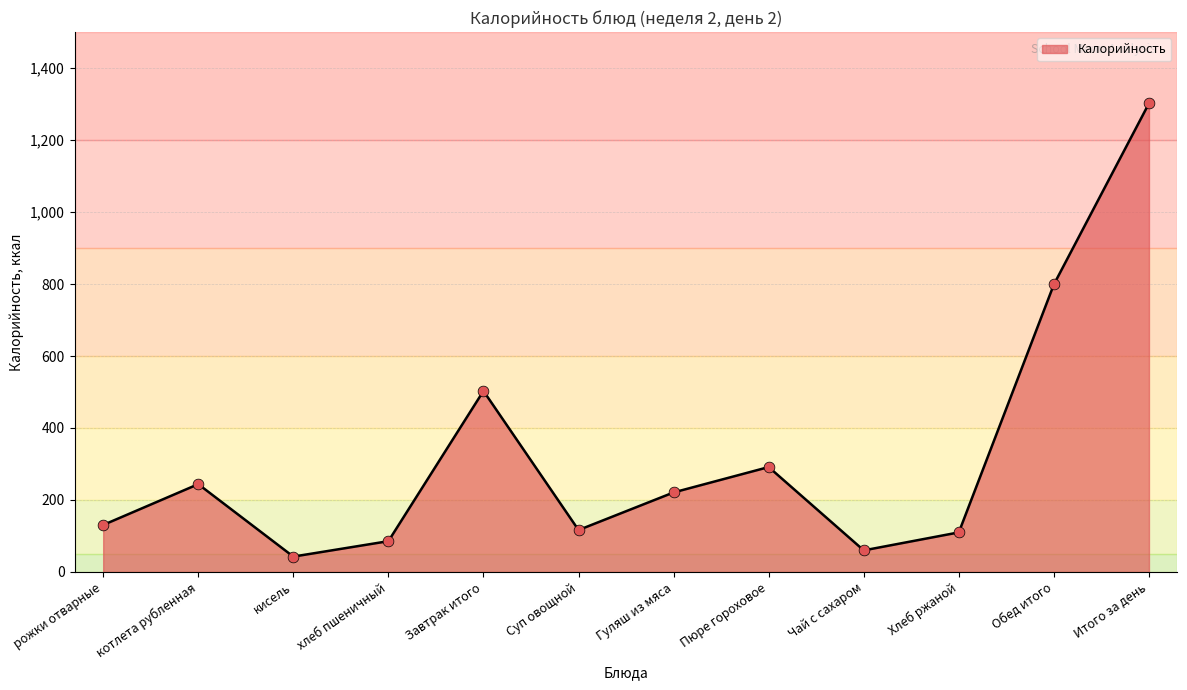

Between Завтрак итого and Обед итого, which is larger?

Обед итого